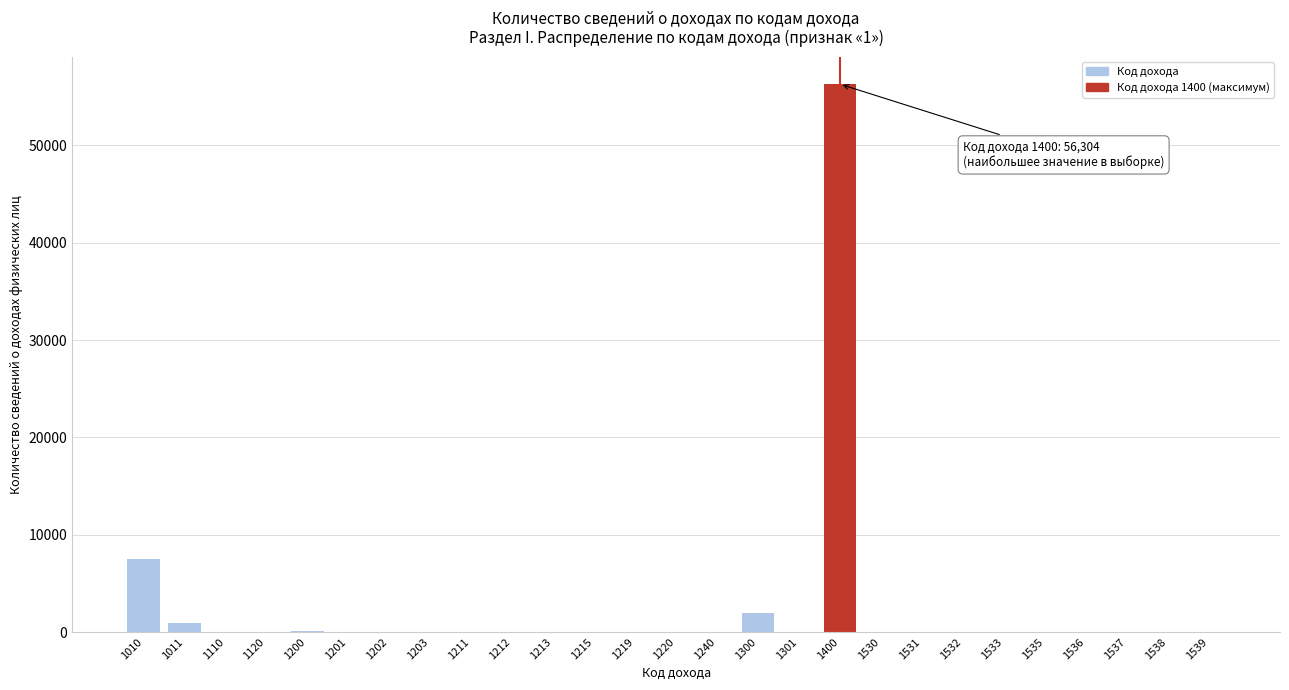

What is the sum of all values?

66906